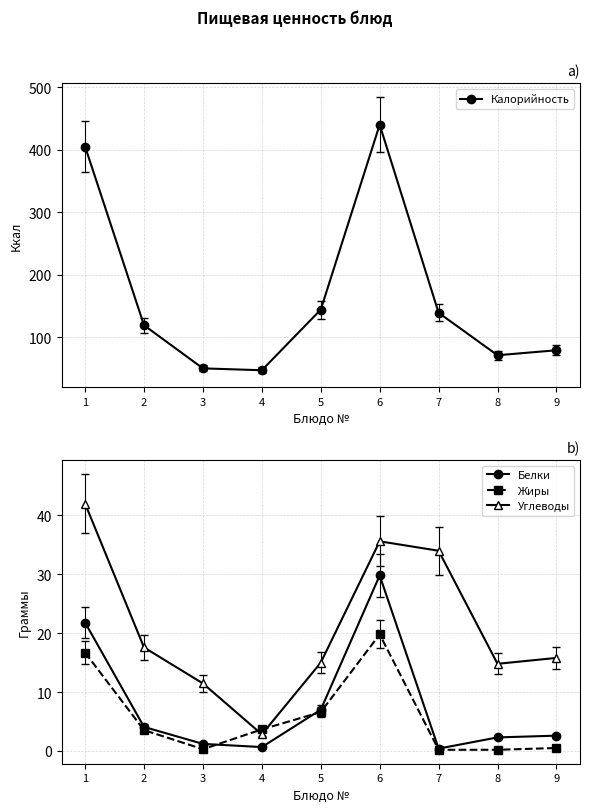

Rank the series by their maximum value, from lowest to highest.

Жиры, Белки, Углеводы, Калорийность